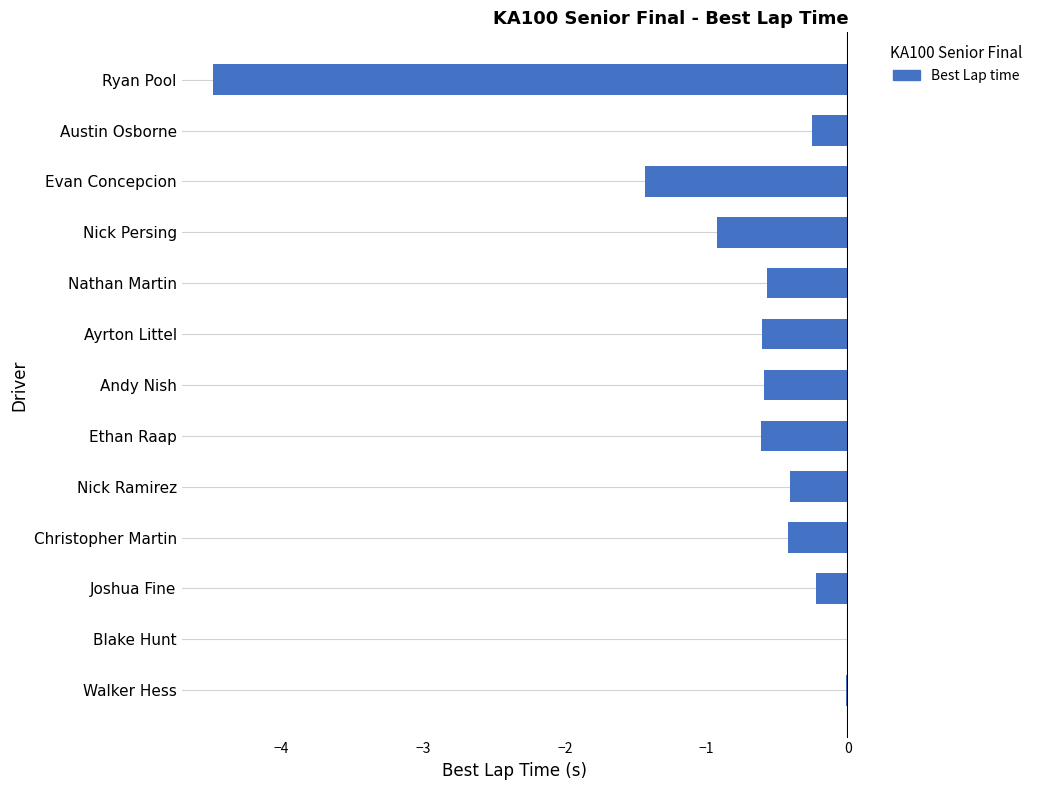

What is the sum of all values?

-10.6